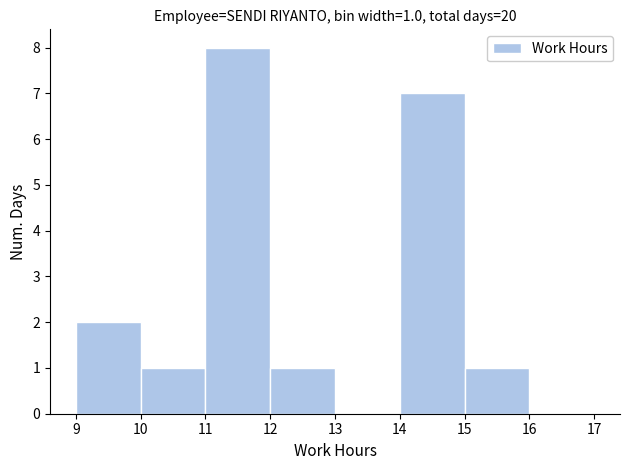

Over which range of the x-axis is the bar tallest?

11 to 12